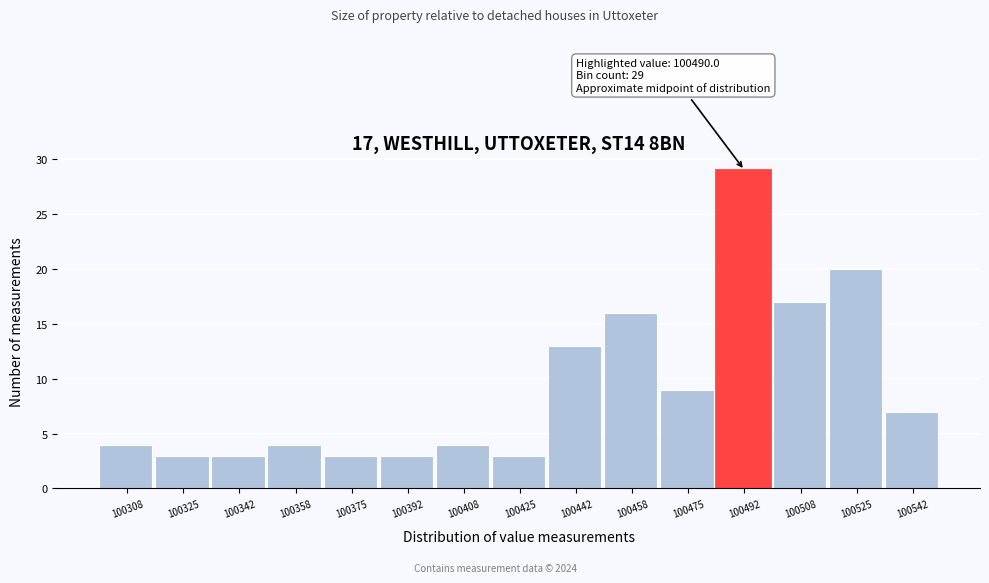

Over which range of the x-axis is the bar tallest?

100484 to 100500